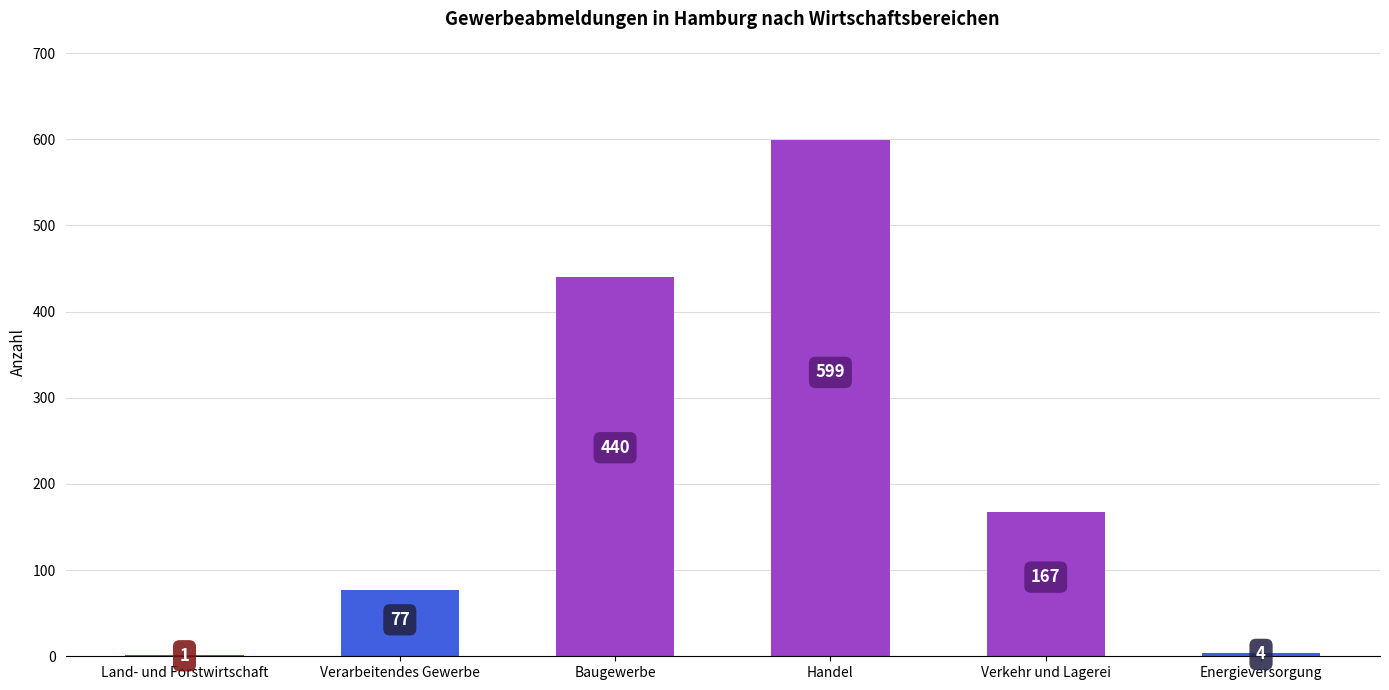

What is the ratio of the value at Verkehr und Lagerei to the value at Land- und Forstwirtschaft?

167.0